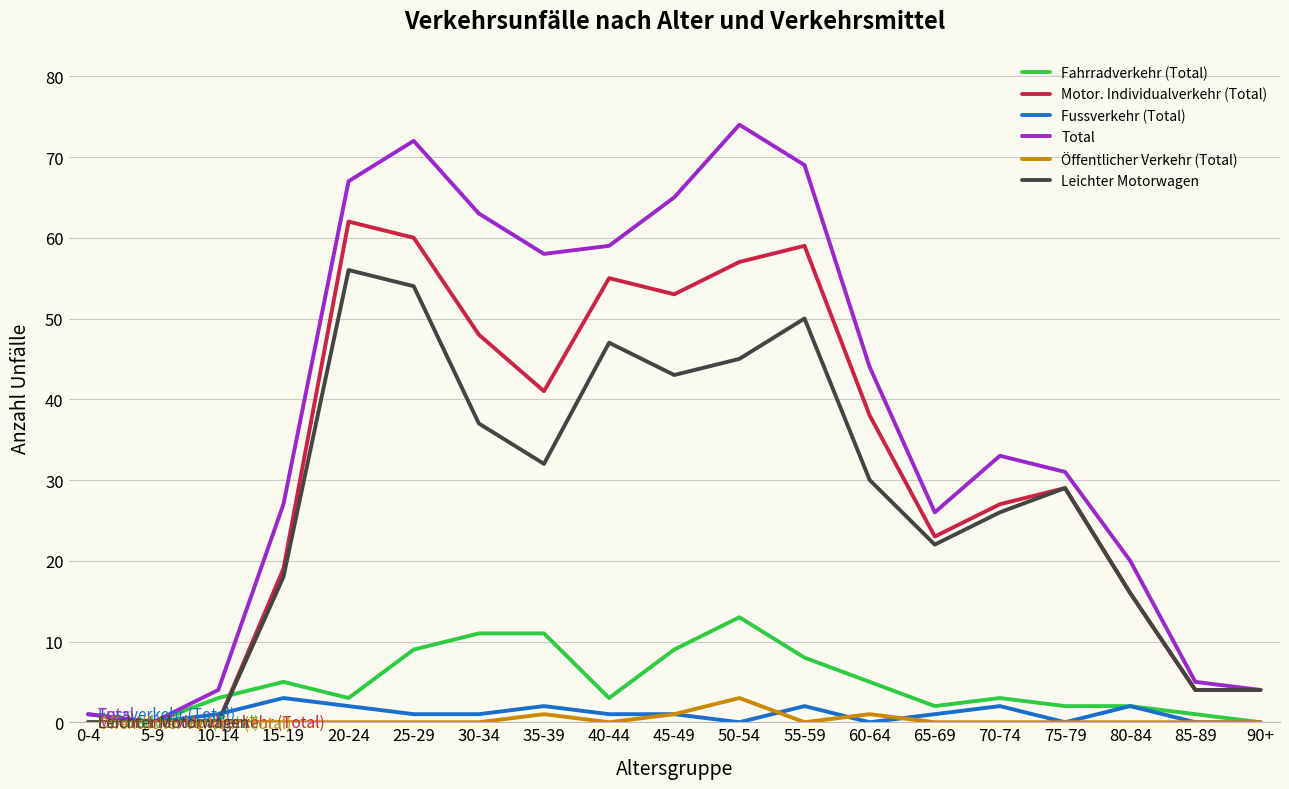

True or false: Leichter Motorwagen has a value of 4 at 90+.

True